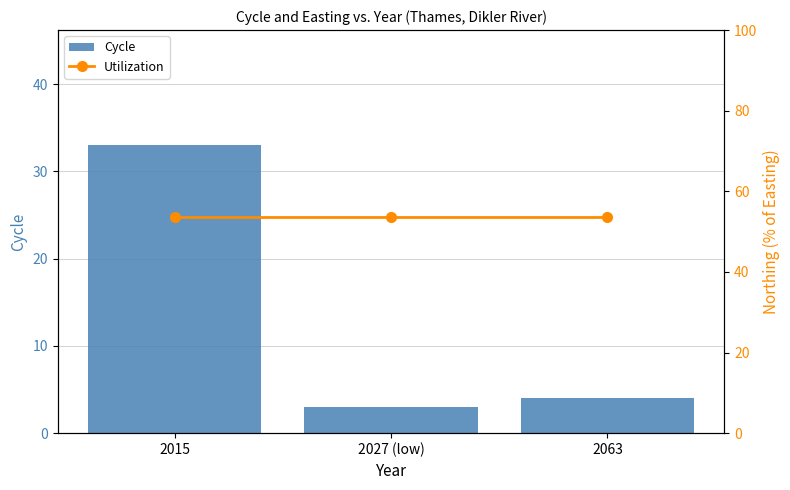

Which series has the widest spread of values?

Cycle